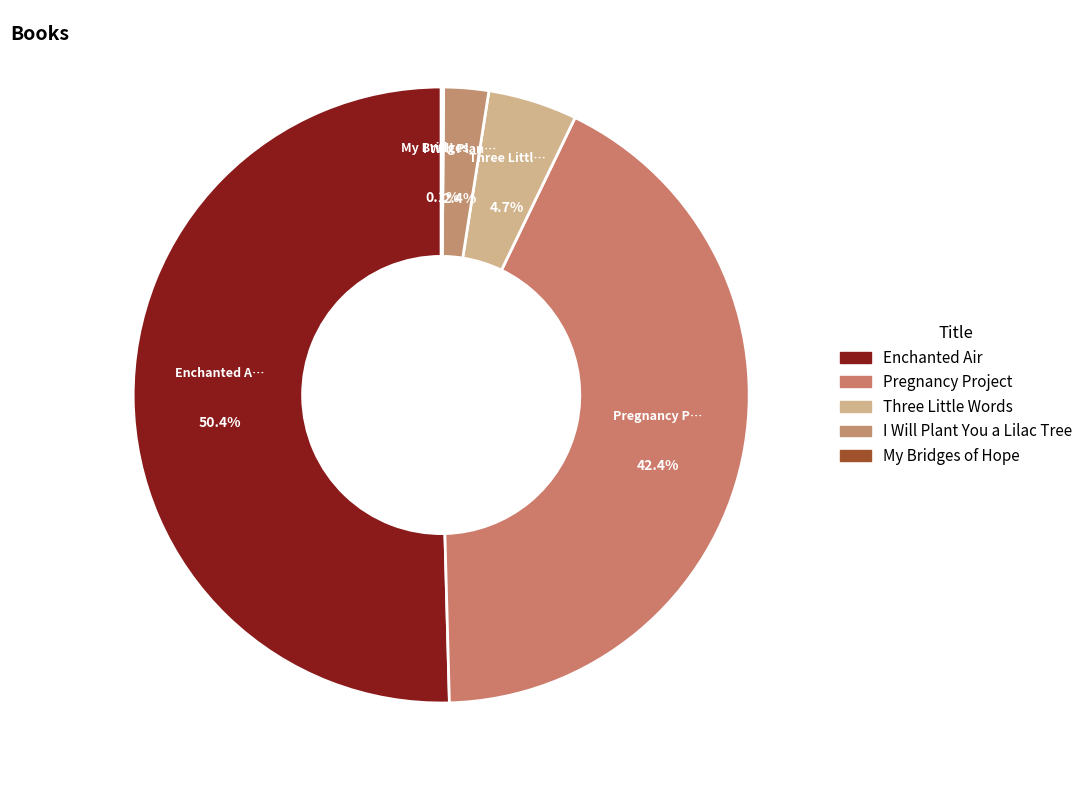

How many slices are in this pie chart?

5